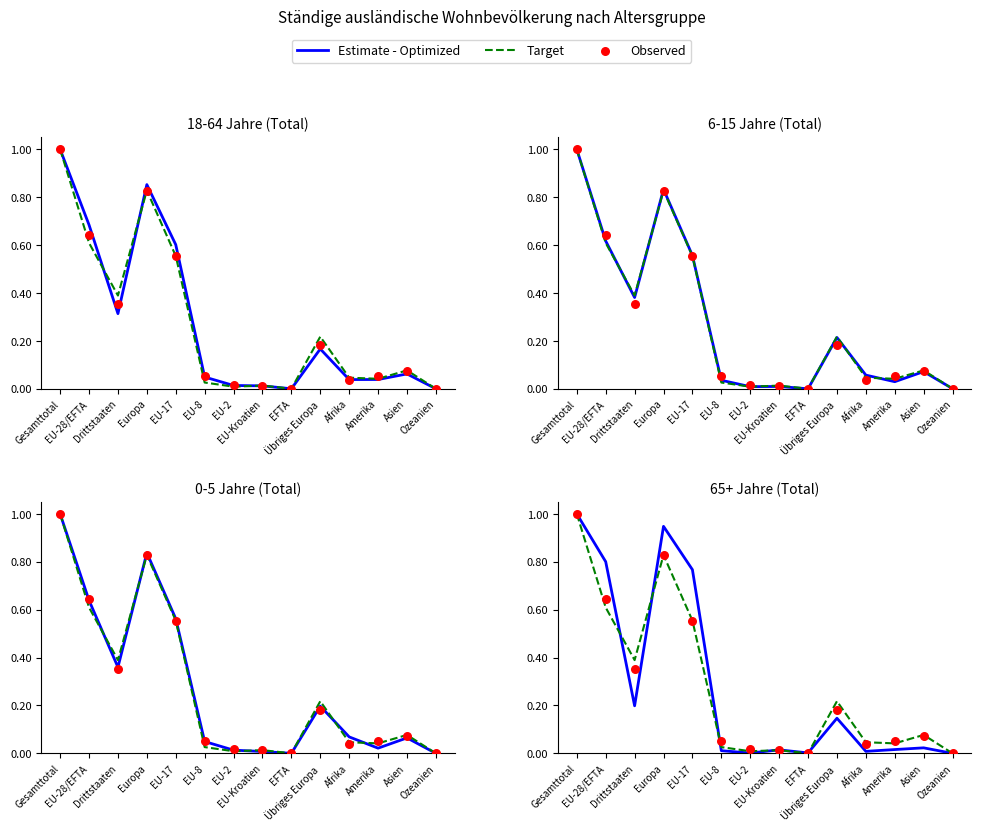

Which series contains the highest Y value?

Estimate - Optimized